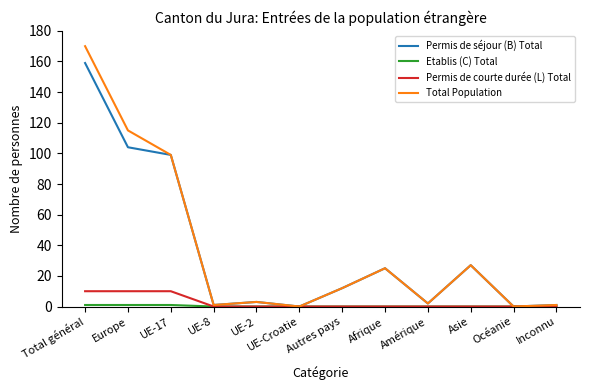

What is the highest value of the Total Population series?

170